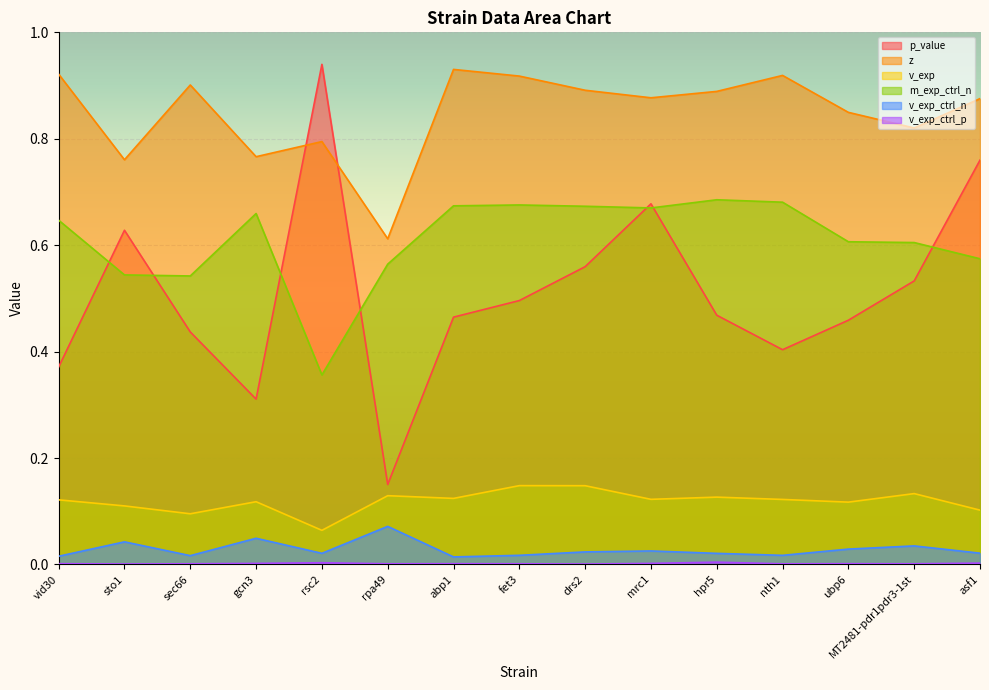

True or false: v_exp has more than 2 interior local peaks.

True